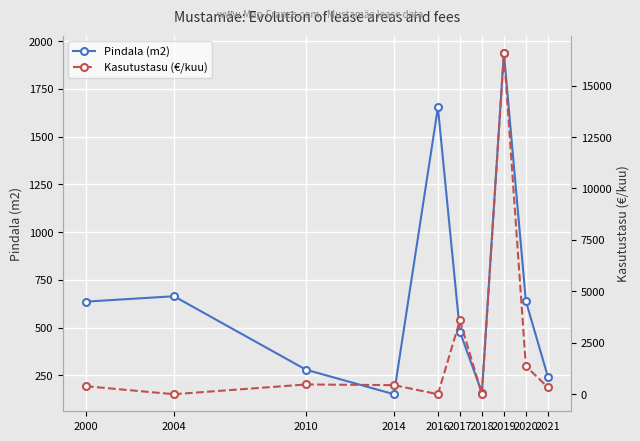

True or false: Kasutustasu (€/kuu) has a value of 109.3 at 2010.

False